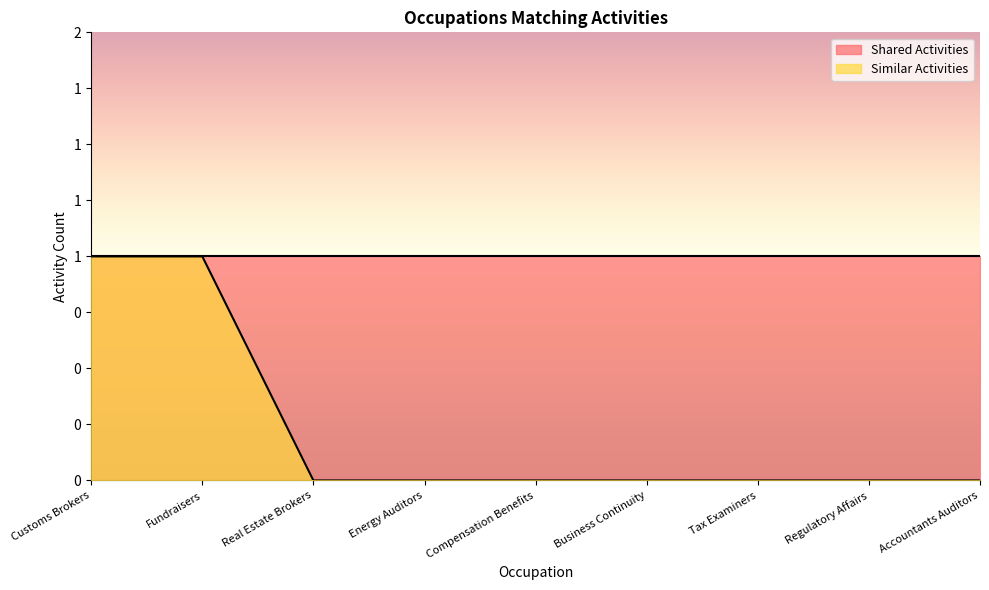

Which label corresponds to the smallest value in the chart?

Real Estate Brokers